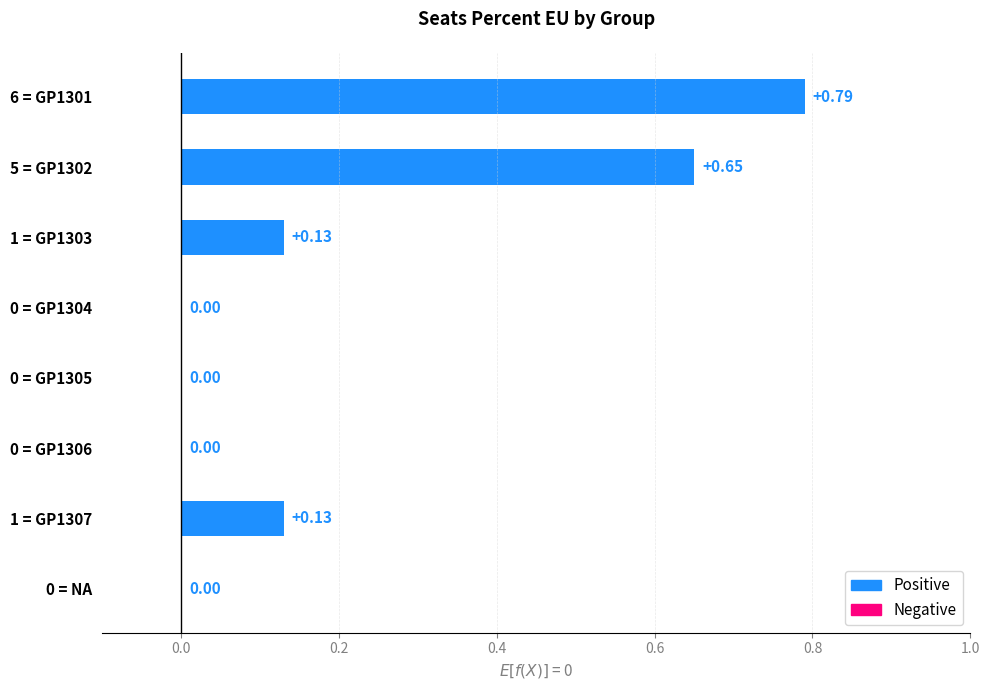

Which has a higher value, 5 = GP1302 or 1 = GP1303?

5 = GP1302